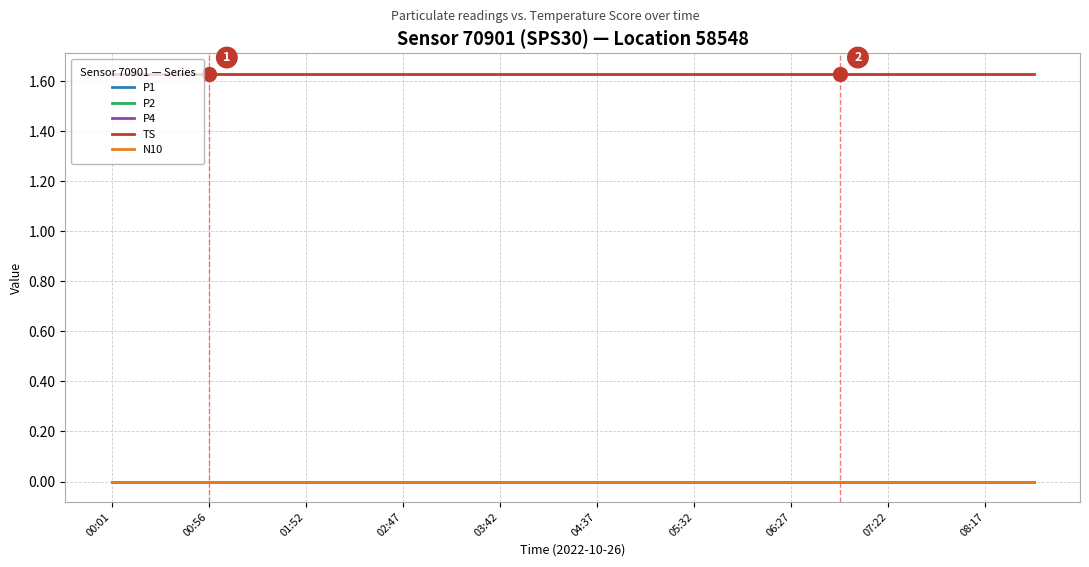

Does the chart display data point markers on the line(s)?

No